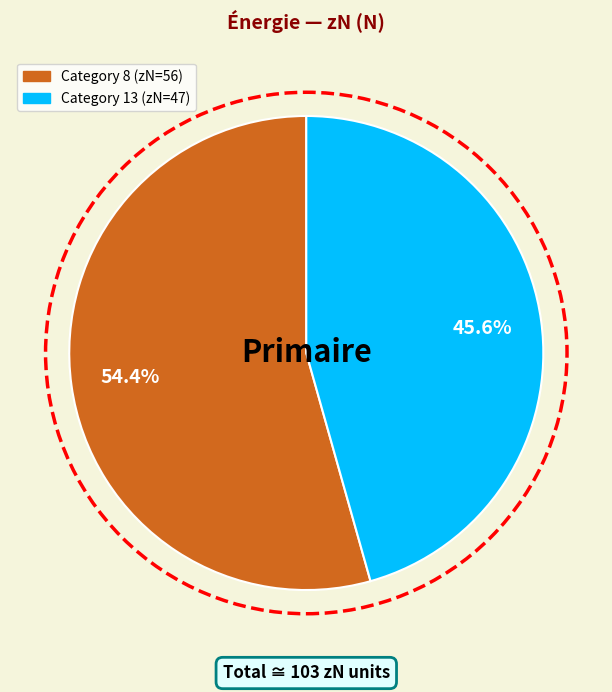

Count the number of slices in the pie.

2